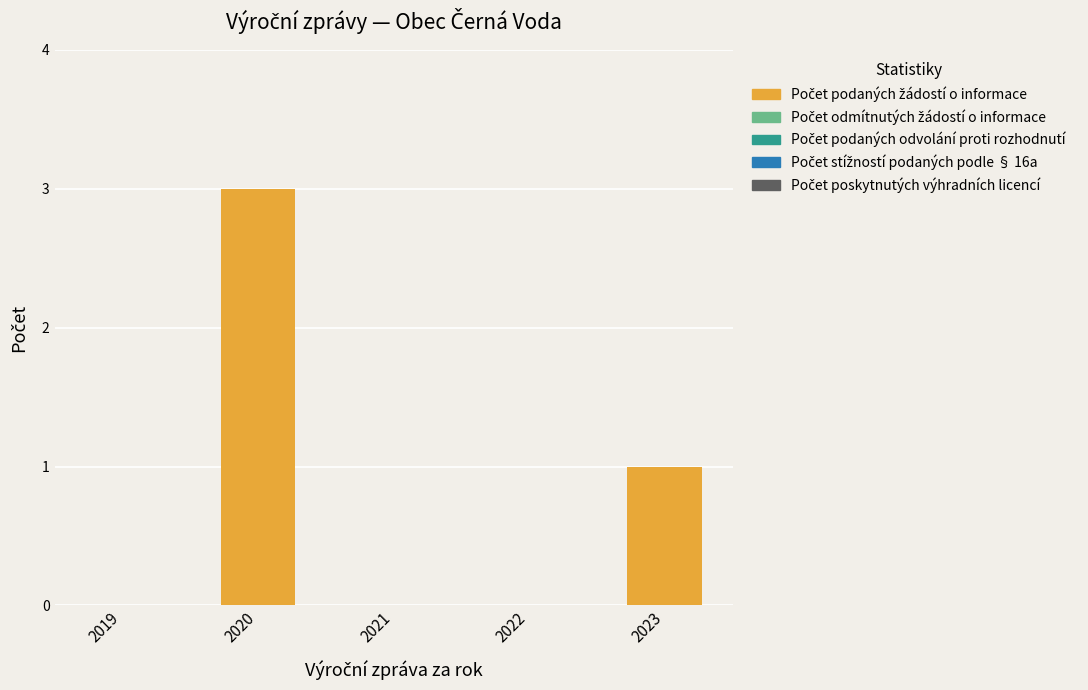

The value at 2020 is 3. True or false?

True